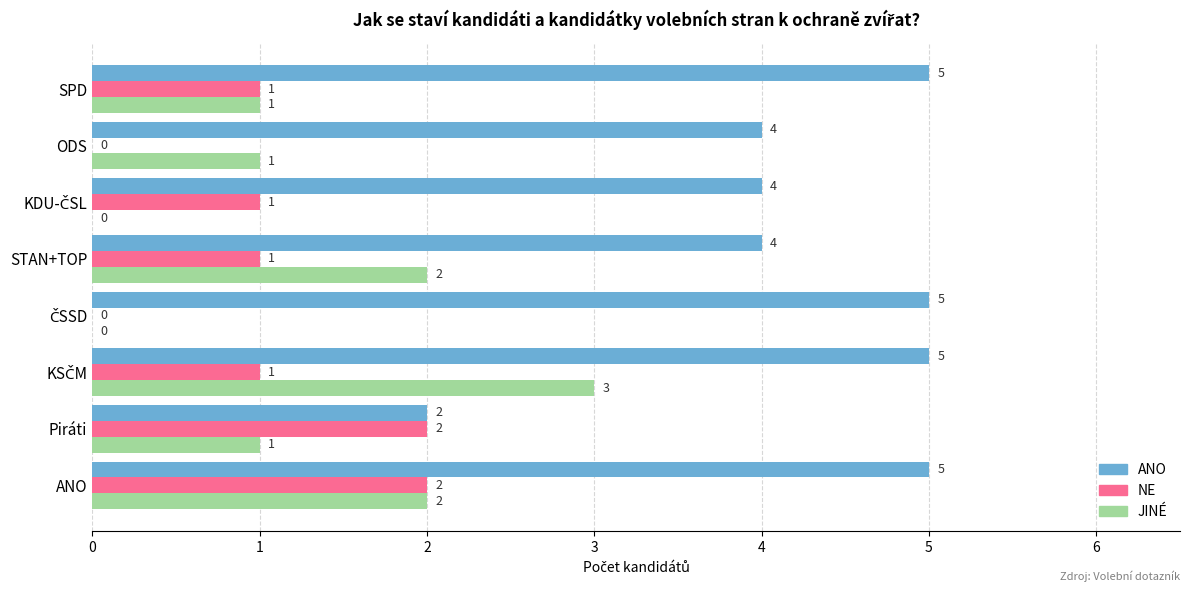

Between ANO and Piráti, which series saw the biggest shift?

ANO